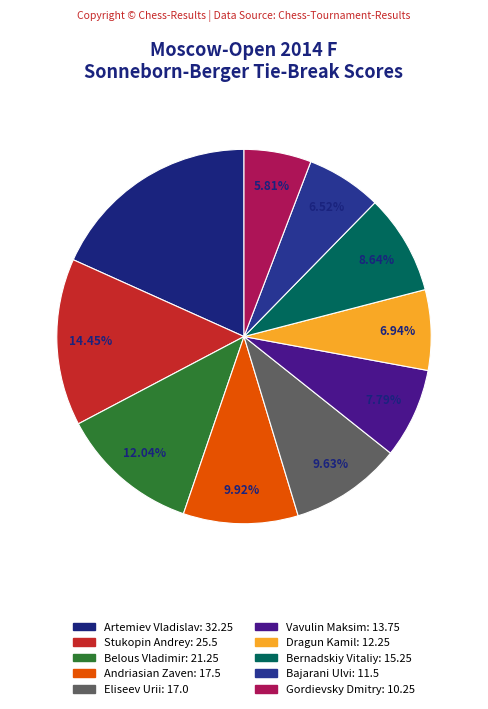

Is the sum of Artemiev Vladislav and Belous Vladimir greater than half?

No